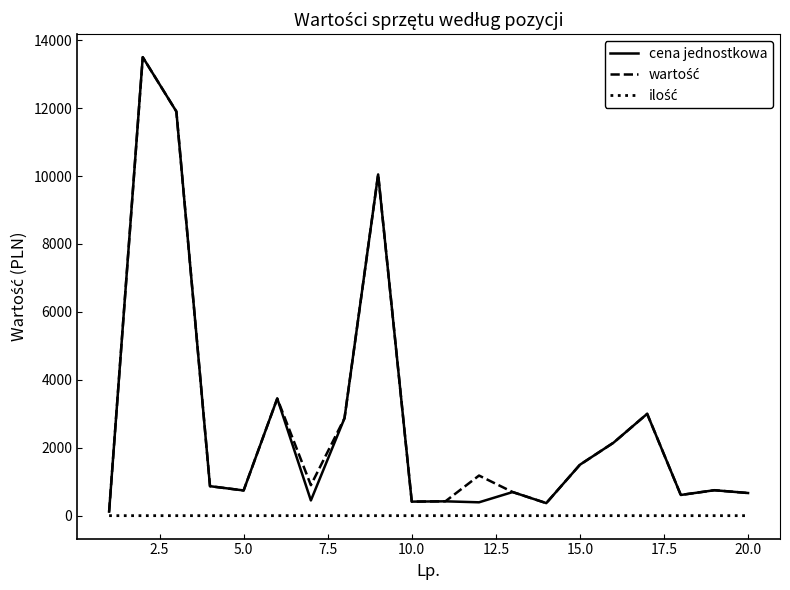

What is the greatest value displayed?

13500.0